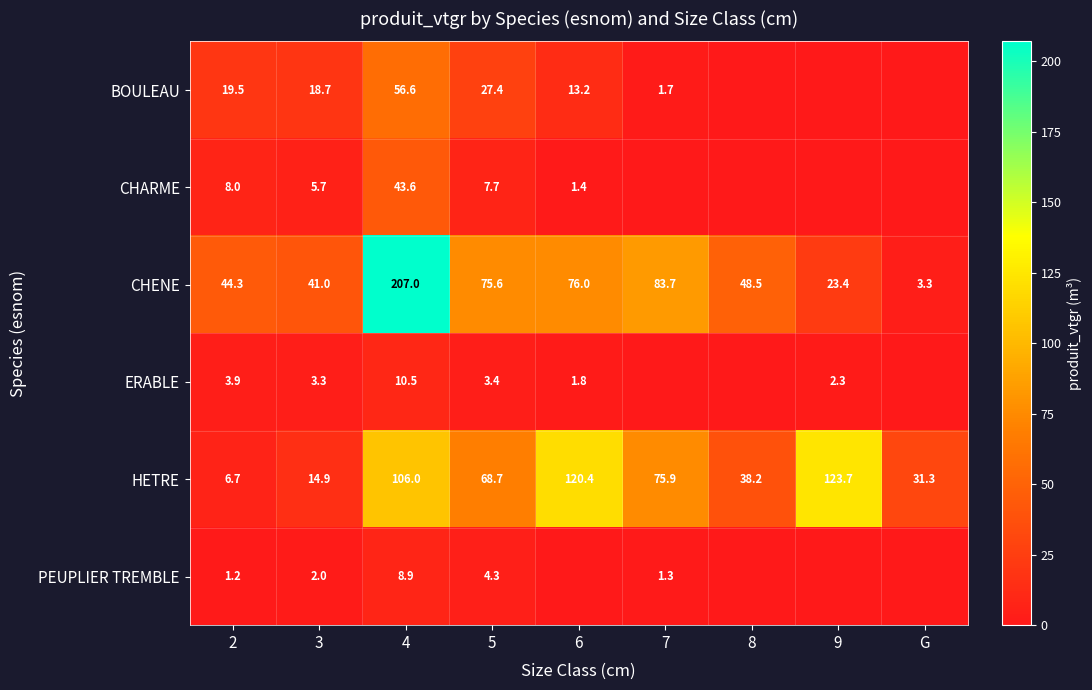

What is the sum of the PEUPLIER TREMBLE values at 4 and 2?

10.1